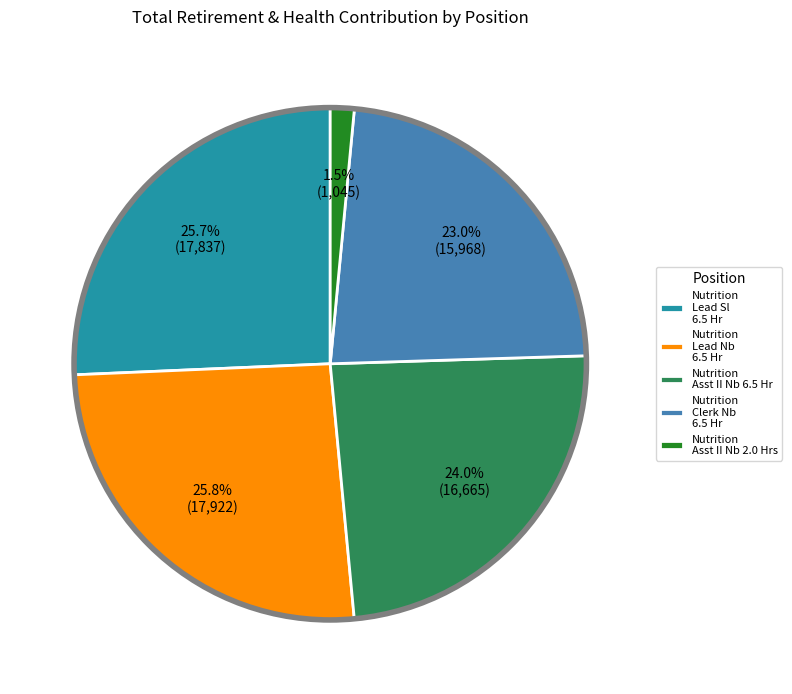

Count the number of slices in the pie.

5